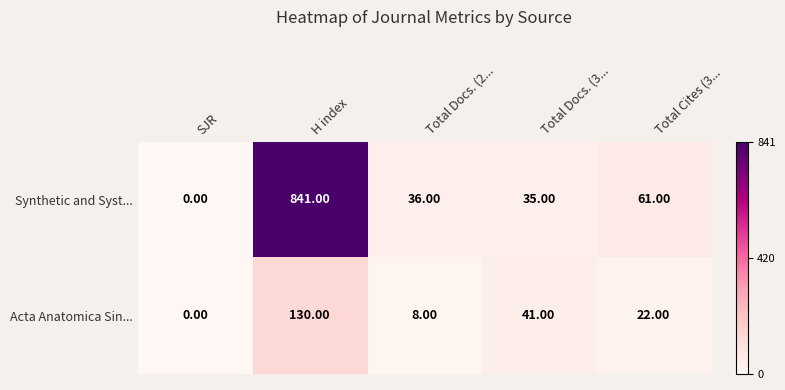

Which label corresponds to the largest value in the chart?

H index